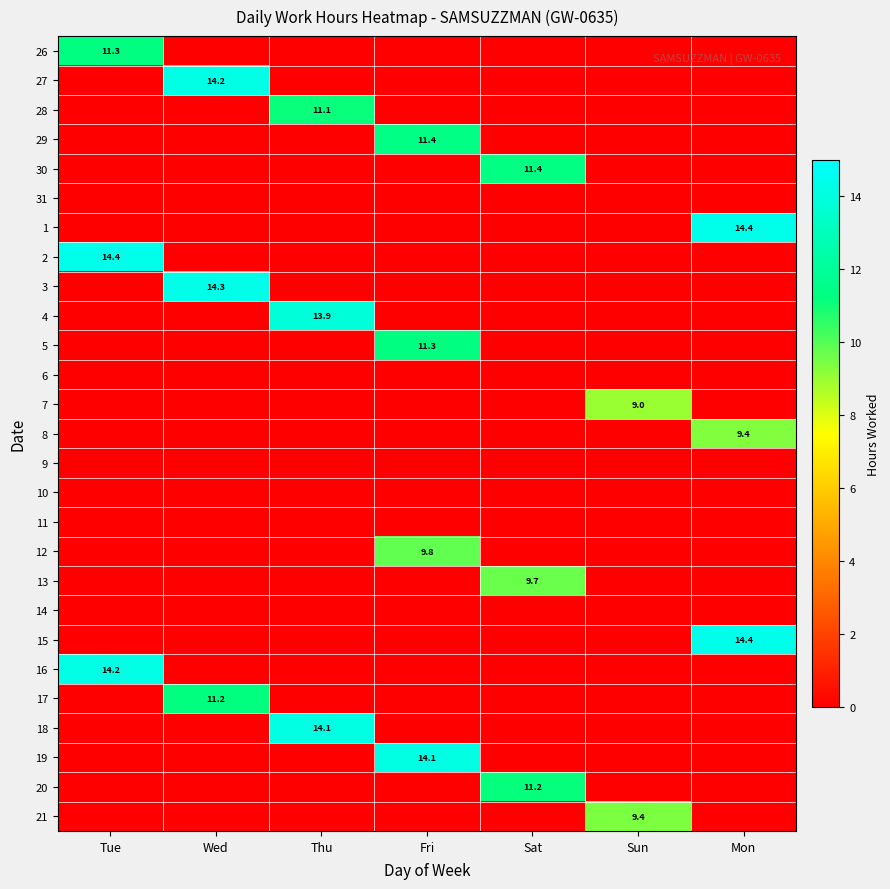

Is it true that 4 equals 6.6 at Thu?

False